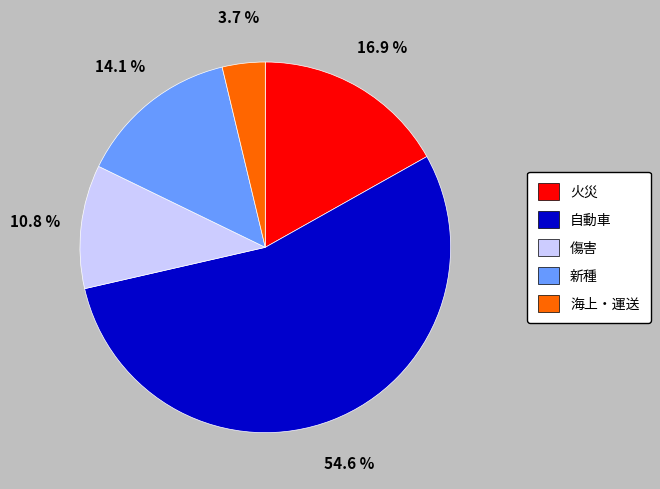

Is there a majority slice in this chart?

Yes